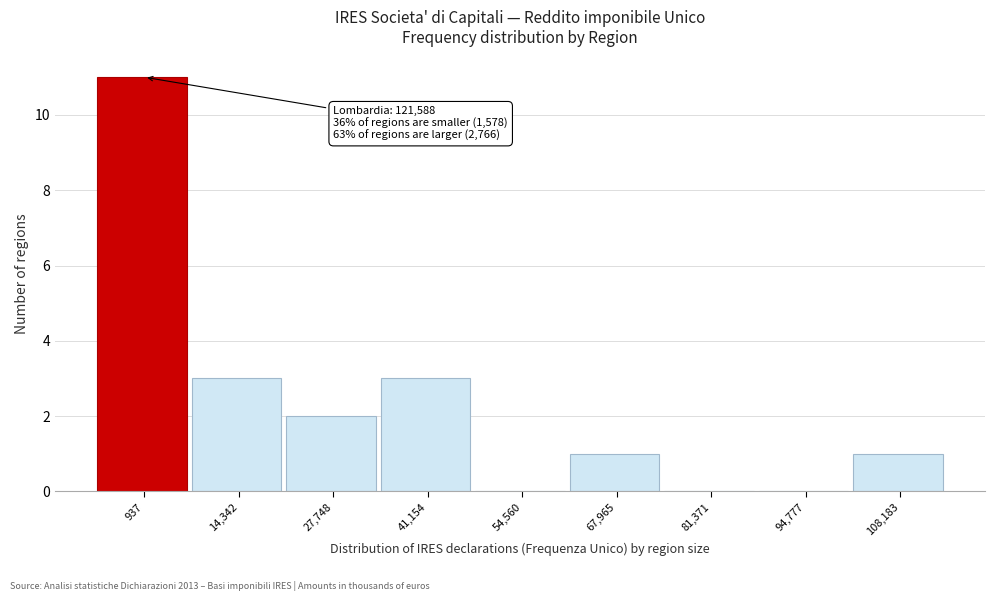

Reading right to left, extract all data points from this chart.

108,183=1	94,777=0	81,371=0	67,965=1	54,560=0	41,154=3	27,748=2	14,342=3	937=11